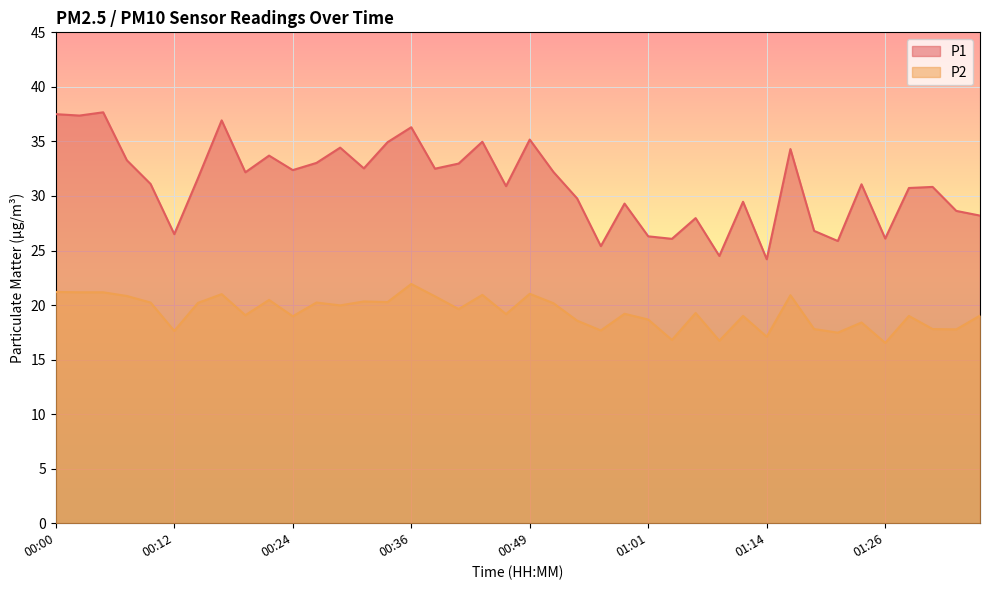

How many data points in P2 are above 19?

24